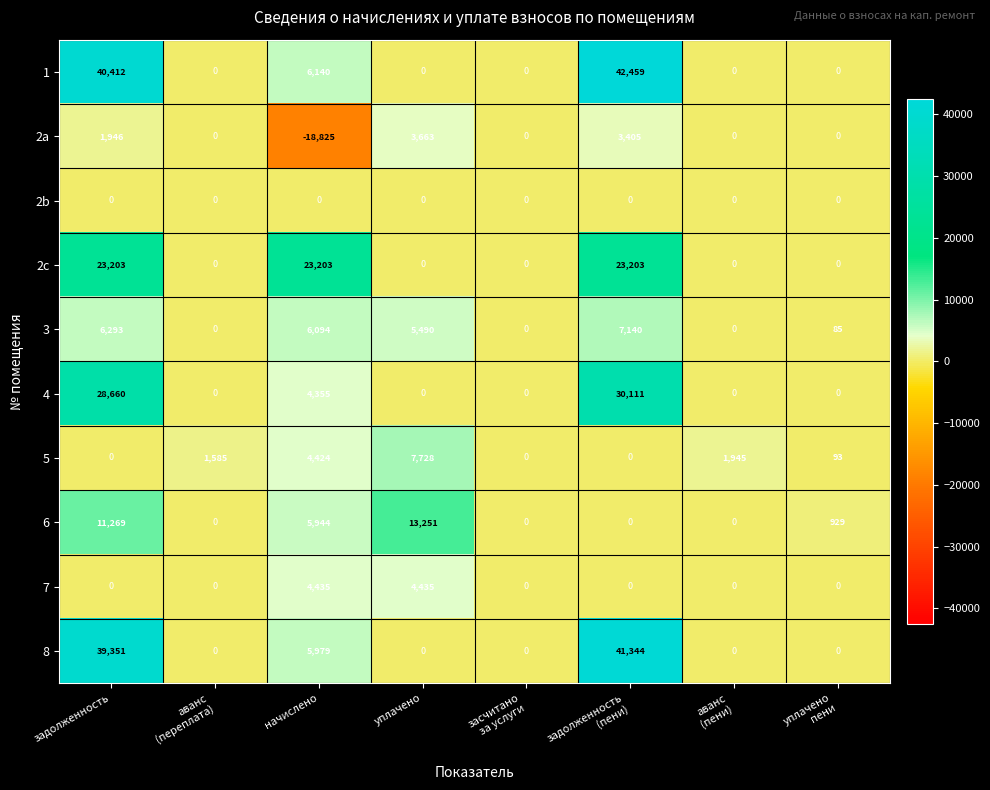

Which series has the largest total across all categories?

1